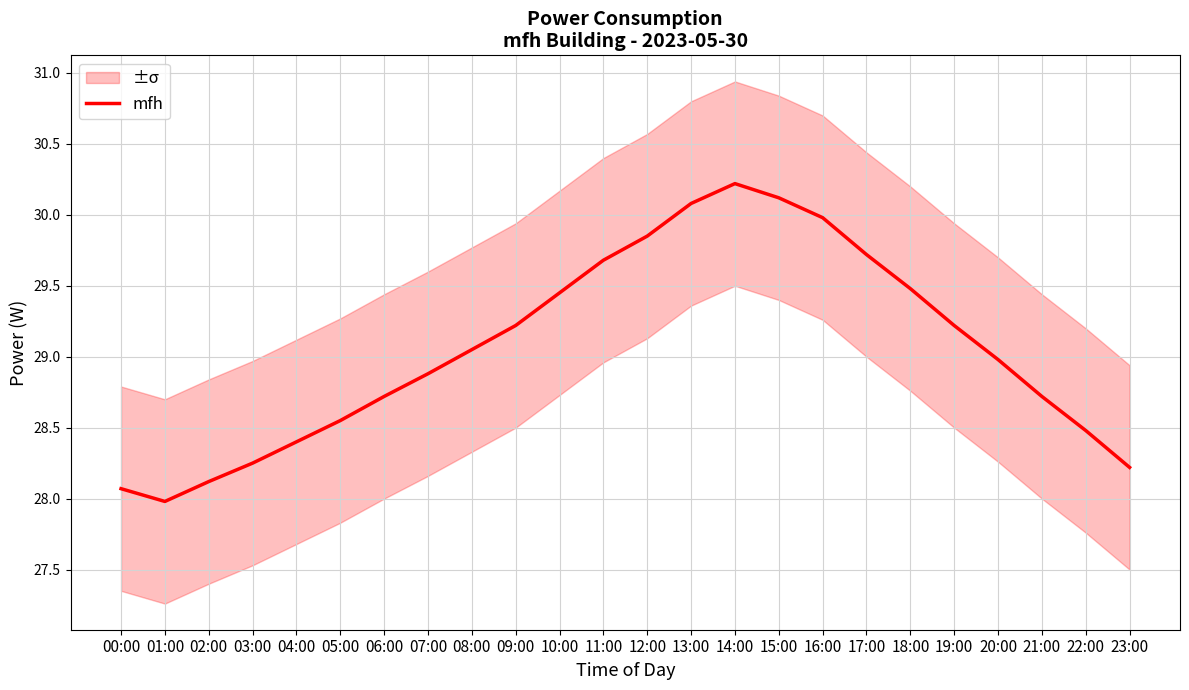

What is the label of the 14th point from the right?

10:00